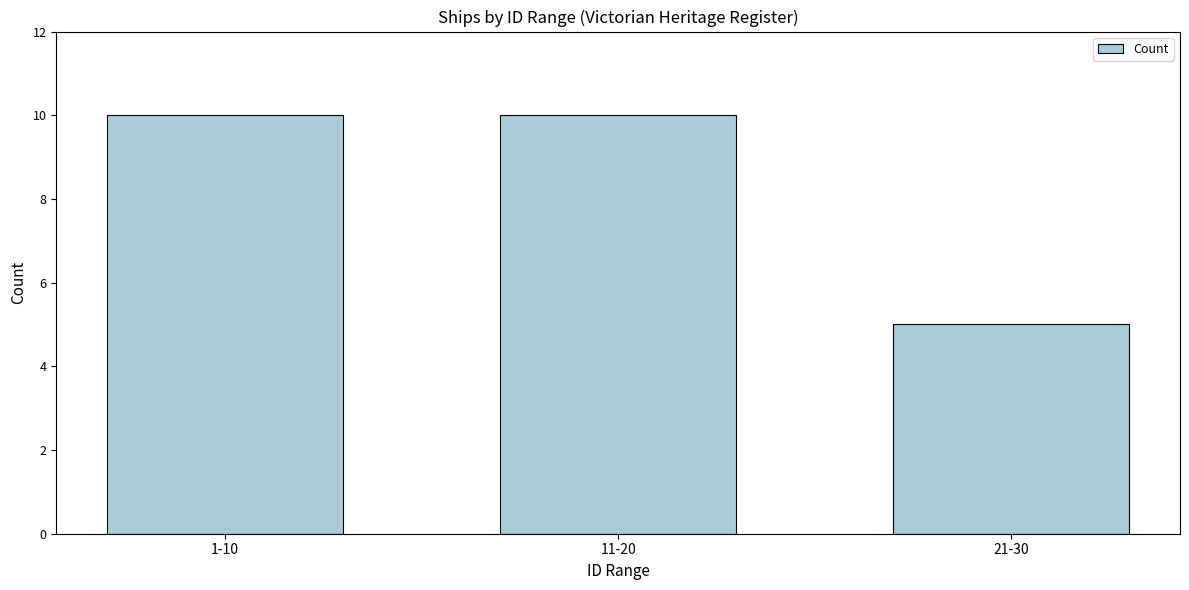

Reading left to right, extract all data points from this chart.

1-10=10	11-20=10	21-30=5